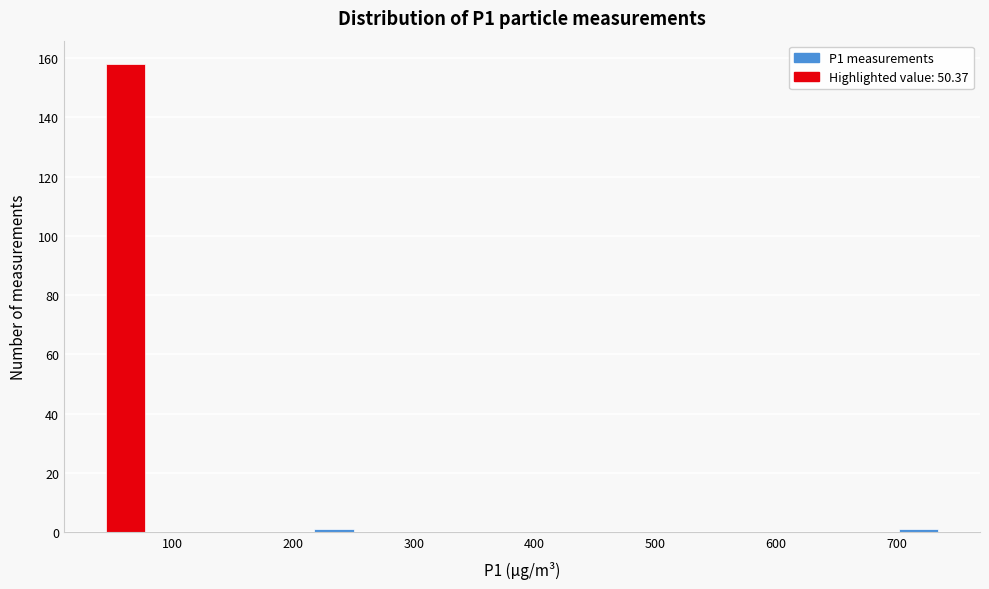

Around what value on the x-axis is the tallest bar? Give the approximate position of its centre, as read against the axis.

60